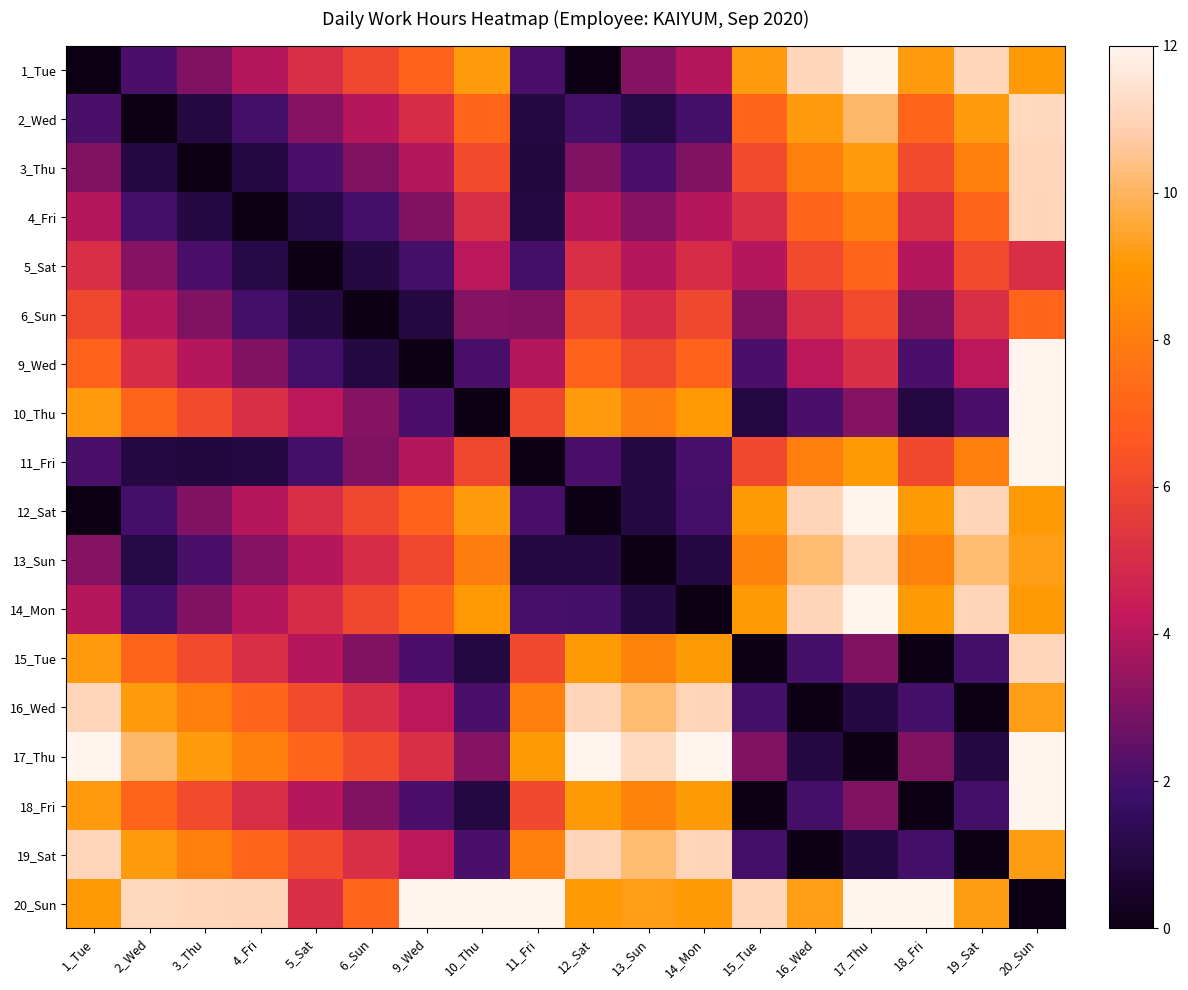

At which category is the sum across all series the highest?

20_Sun